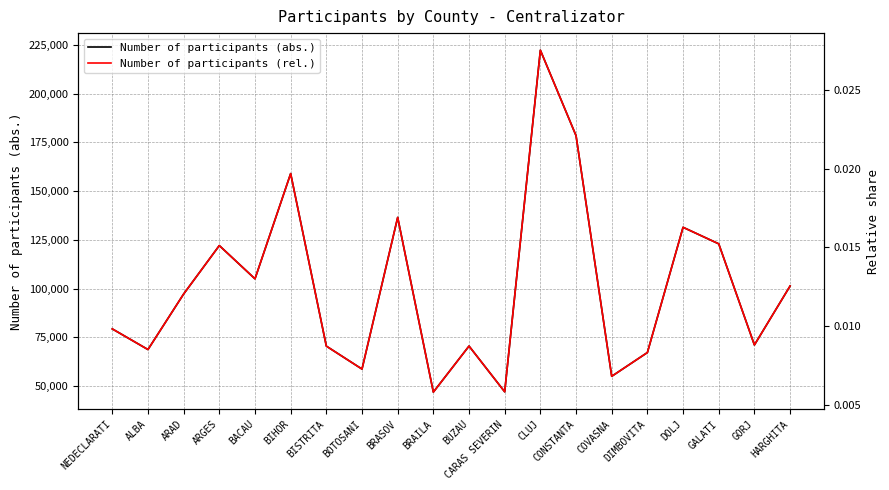

Reading right to left, transcribe all the data shown in this chart.

Number of participants (abs.): HARGHITA=101345.0	GORJ=71116.0	GALATI=122976.0	DOLJ=131456.0	DIMBOVITA=67232.0	COVASNA=55047.0	CONSTANTA=178443.0	CLUJ=222266.0	CARAS SEVERIN=47090.0	BUZAU=70548.0	BRAILA=46942.0	BRASOV=136524.0	BOTOSANI=58745.0	BISTRITA=70525.0	BIHOR=158996.0	BACAU=105027.0	ARGES=122090.0	ARAD=97244.0	ALBA=68763.0	NEDECLARATI=79358.0
Number of participants (rel.): HARGHITA=0.0	GORJ=0.0	GALATI=0.0	DOLJ=0.0	DIMBOVITA=0.0	COVASNA=0.0	CONSTANTA=0.0	CLUJ=0.0	CARAS SEVERIN=0.0	BUZAU=0.0	BRAILA=0.0	BRASOV=0.0	BOTOSANI=0.0	BISTRITA=0.0	BIHOR=0.0	BACAU=0.0	ARGES=0.0	ARAD=0.0	ALBA=0.0	NEDECLARATI=0.0